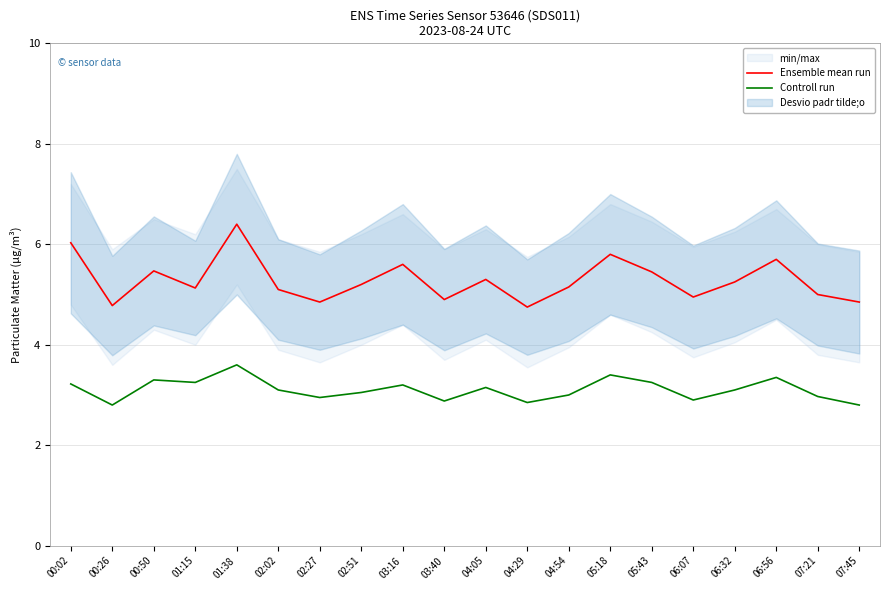

At which label does Ensemble mean run first exceed 5?

00:02